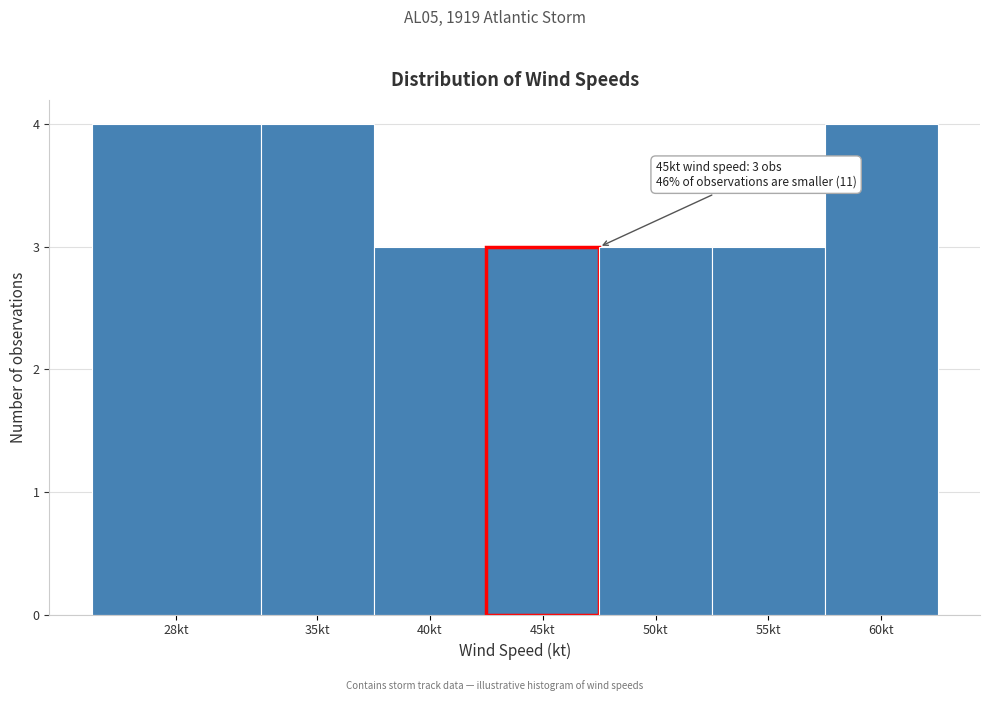

Reading left to right, list all the values displayed in this chart.

4	4	3	3	3	3	4